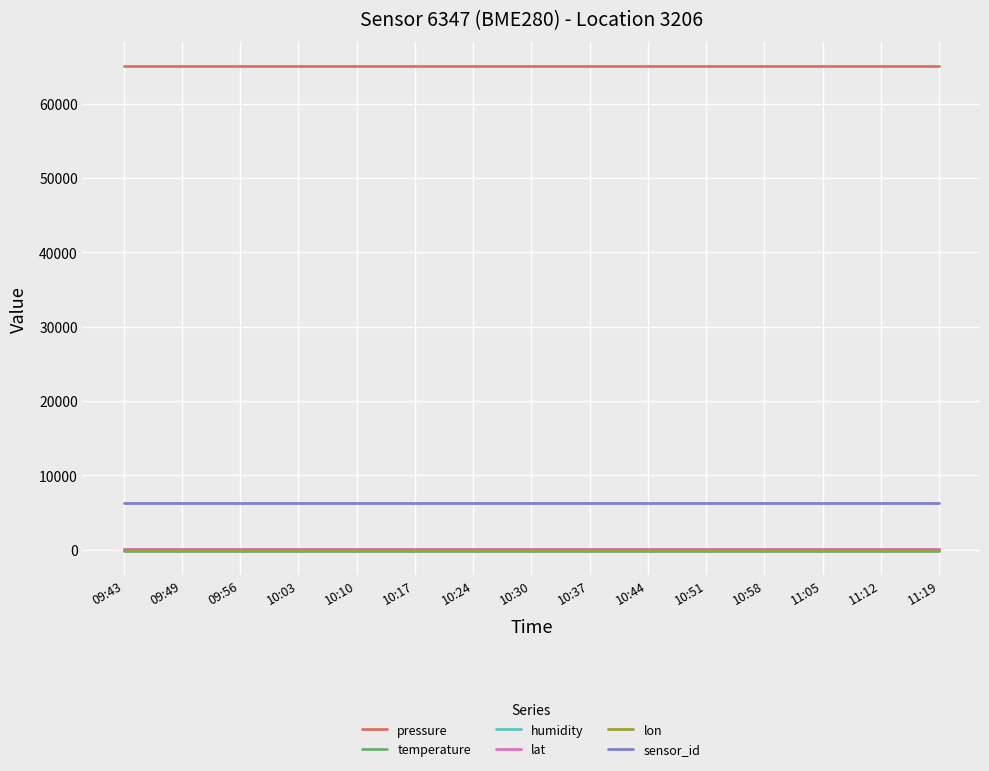

What is the greatest value displayed?

65057.1